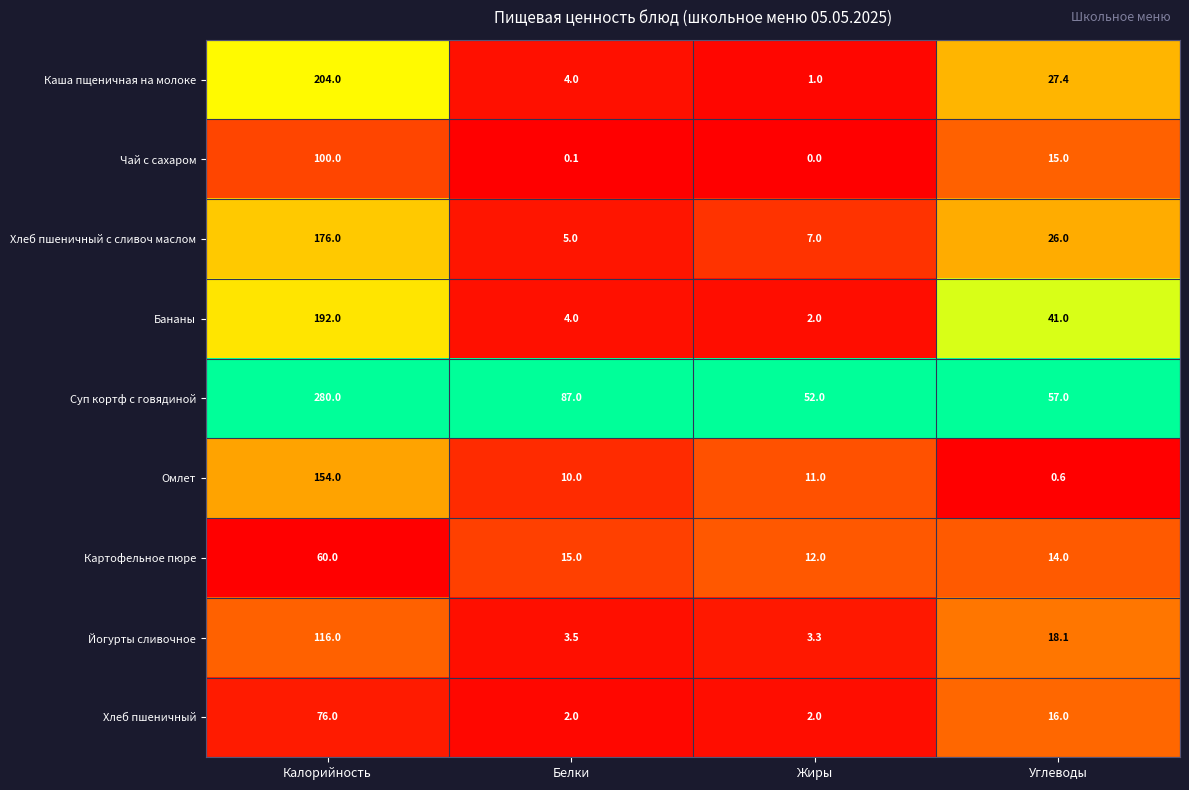

What is the sum of all Йогурты сливочное values?

140.9